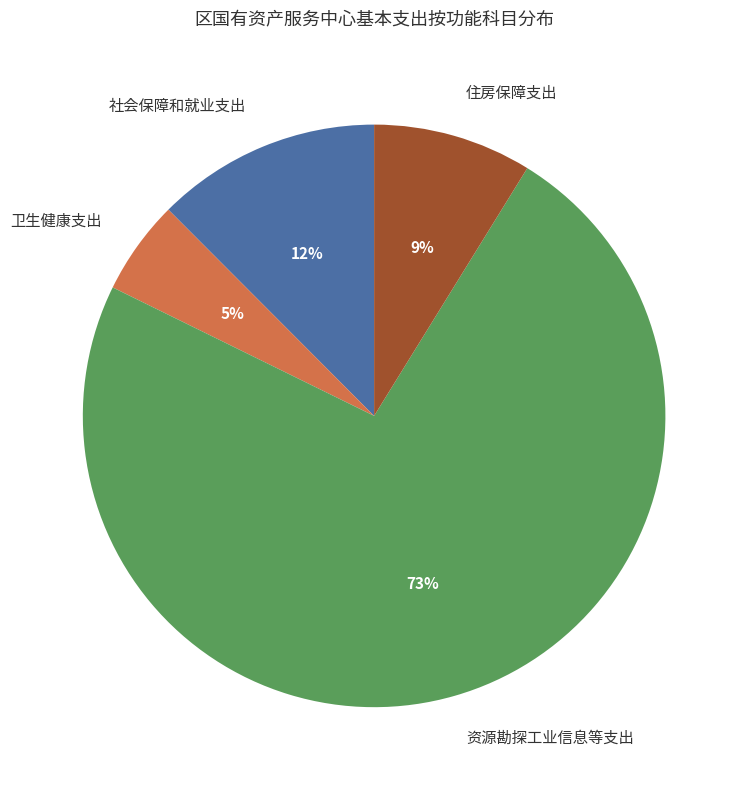

How many slices are in this pie chart?

4